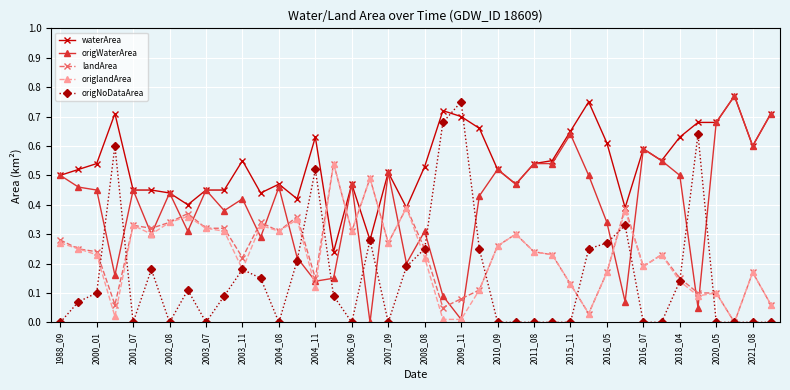

What is the sum of all origWaterArea values?

15.7